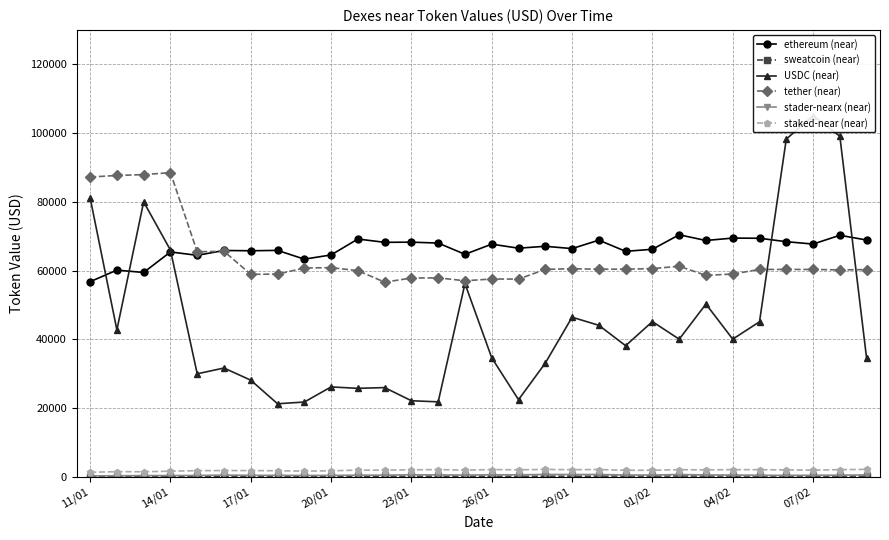

What is the difference between the second highest and second lowest values in the stader-nearx (near) series?

353.6